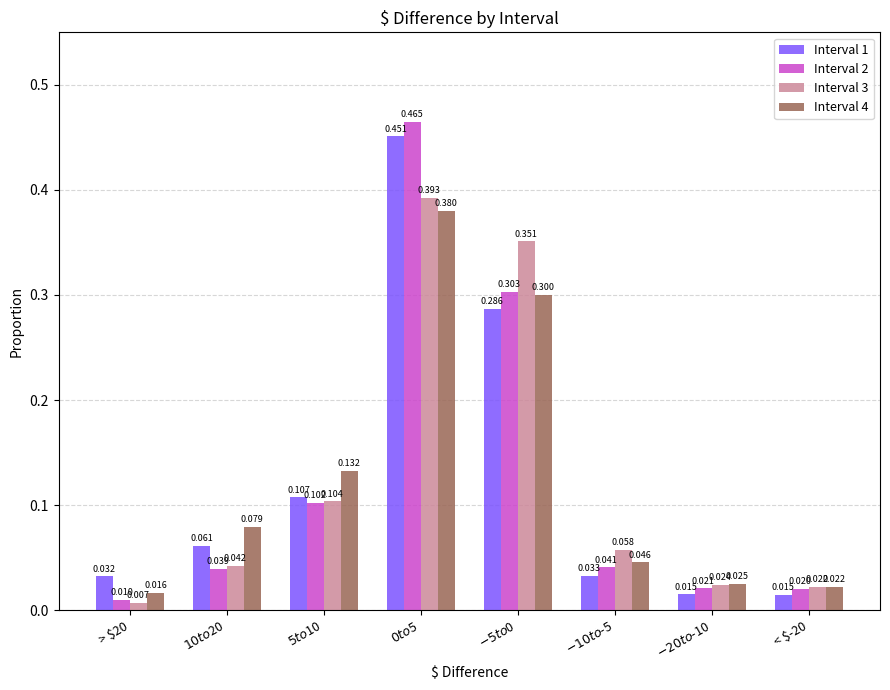

Reading left to right, extract all data points from this chart.

Interval 1: > $20=0.0	$10 to $20=0.1	$5  to $10=0.1	$0 to $5=0.5	$-5 to $0=0.3	$-10 to $-5=0.0	$-20 to $-10=0.0	< $-20=0.0
Interval 2: > $20=0.0	$10 to $20=0.0	$5  to $10=0.1	$0 to $5=0.5	$-5 to $0=0.3	$-10 to $-5=0.0	$-20 to $-10=0.0	< $-20=0.0
Interval 3: > $20=0.0	$10 to $20=0.0	$5  to $10=0.1	$0 to $5=0.4	$-5 to $0=0.4	$-10 to $-5=0.1	$-20 to $-10=0.0	< $-20=0.0
Interval 4: > $20=0.0	$10 to $20=0.1	$5  to $10=0.1	$0 to $5=0.4	$-5 to $0=0.3	$-10 to $-5=0.0	$-20 to $-10=0.0	< $-20=0.0